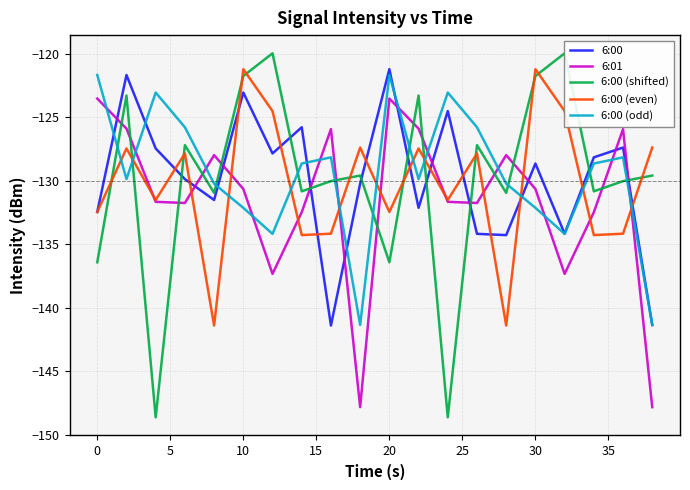

How many intersections are there between 6:01 and 6:00 (shifted)?

15